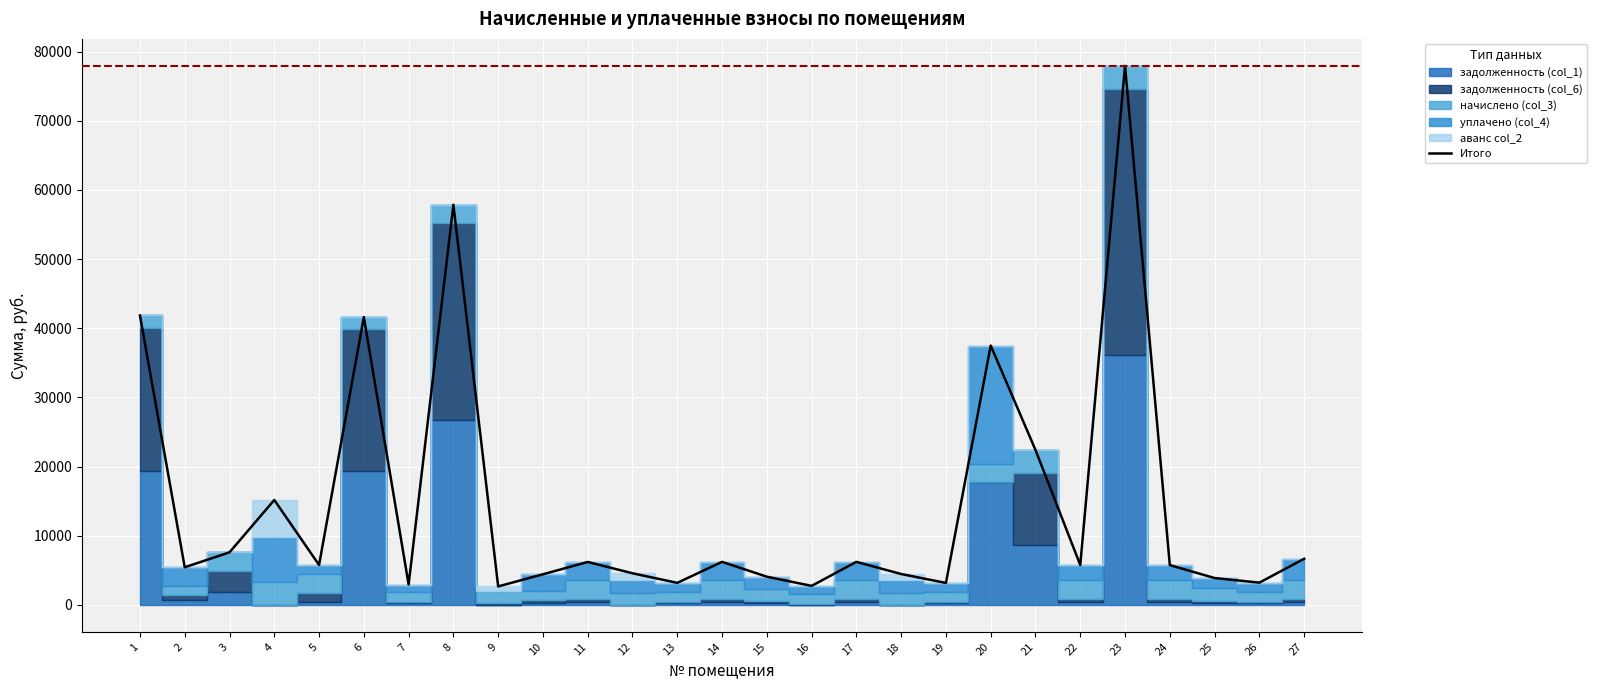

Rank the categories by value from highest to lowest.

23, 8, 1, 6, 20, 21, 4, 3, 27, 14, 17, 11, 5, 22, 24, 2, 12, 18, 10, 15, 25, 26, 13, 19, 7, 16, 9